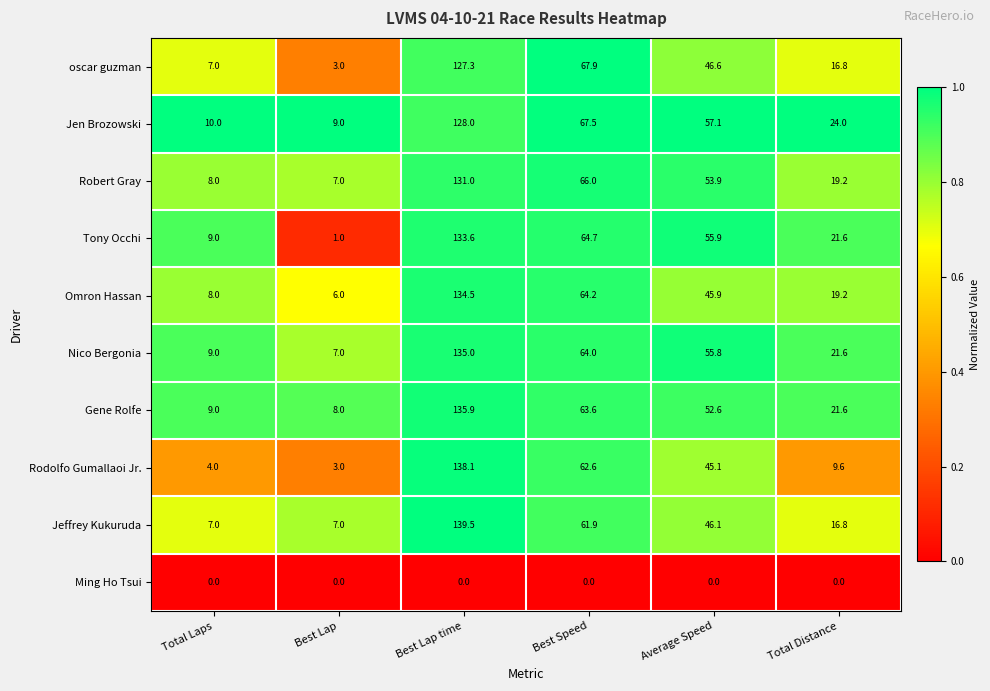

What is the approximate value of Gene Rolfe at Total Laps?

9.0